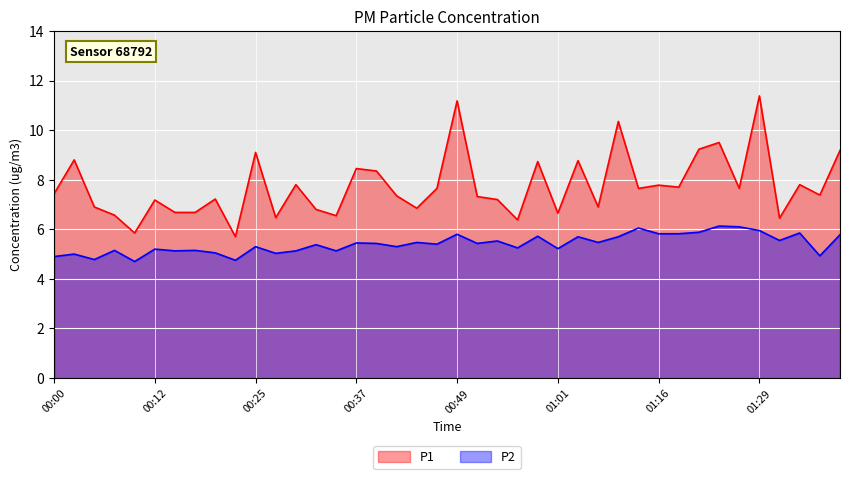

Reading left to right, list all the values displayed in this chart.

P1: 00:00=7.4	00:03=8.8	00:05=6.9	00:08=6.6	00:10=5.8	00:12=7.2	00:15=6.7	00:17=6.7	00:20=7.2	00:22=5.7	00:25=9.1	00:27=6.5	00:29=7.8	00:32=6.8	00:34=6.5	00:37=8.4	00:39=8.3	00:42=7.3	00:44=6.8	00:46=7.7	00:49=11.2	00:51=7.3	00:54=7.2	00:56=6.4	00:59=8.7	01:01=6.7	01:04=8.8	01:09=6.9	01:11=10.3	01:14=7.7	01:16=7.8	01:19=7.7	01:21=9.2	01:24=9.5	01:26=7.7	01:29=11.4	01:31=6.5	01:34=7.8	01:36=7.4	01:38=9.2
P2: 00:00=4.9	00:03=5.0	00:05=4.8	00:08=5.2	00:10=4.7	00:12=5.2	00:15=5.1	00:17=5.2	00:20=5.0	00:22=4.8	00:25=5.3	00:27=5.0	00:29=5.1	00:32=5.4	00:34=5.1	00:37=5.5	00:39=5.4	00:42=5.3	00:44=5.5	00:46=5.4	00:49=5.8	00:51=5.4	00:54=5.5	00:56=5.2	00:59=5.7	01:01=5.2	01:04=5.7	01:09=5.5	01:11=5.7	01:14=6.0	01:16=5.8	01:19=5.8	01:21=5.9	01:24=6.1	01:26=6.1	01:29=6.0	01:31=5.5	01:34=5.8	01:36=4.9	01:38=5.8